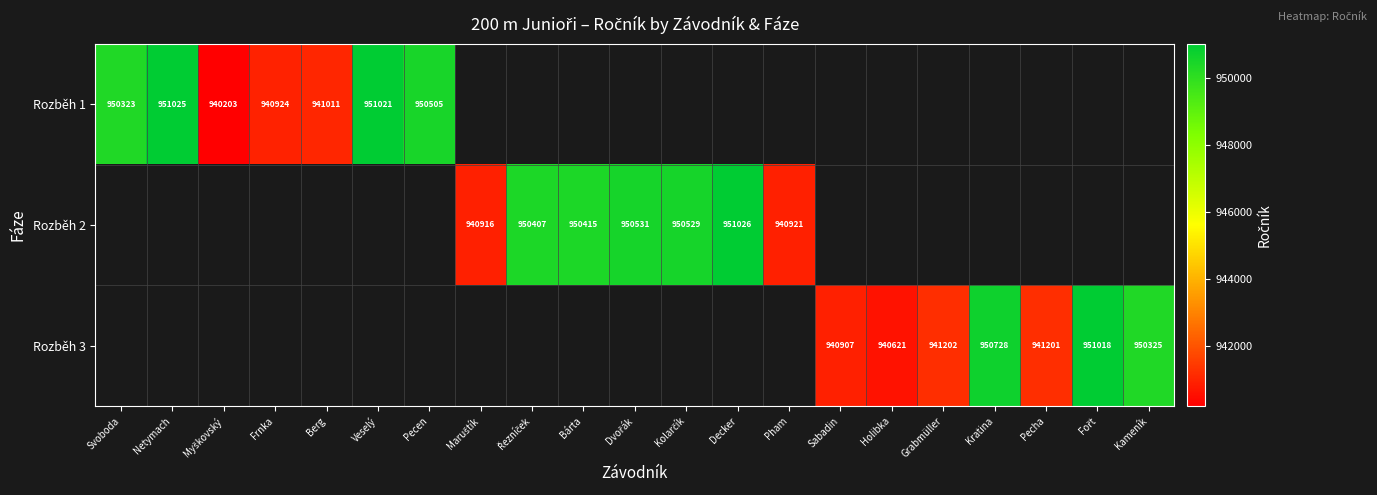

The Rozběh 3 series shows 587183.4 at Pecha. True or false?

False